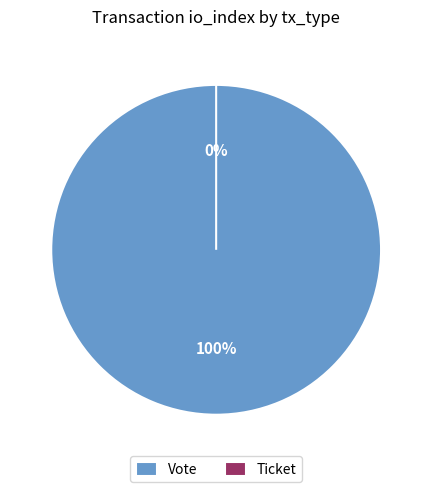

To the nearest percent, what is the combined percentage of Ticket and Vote?

100%